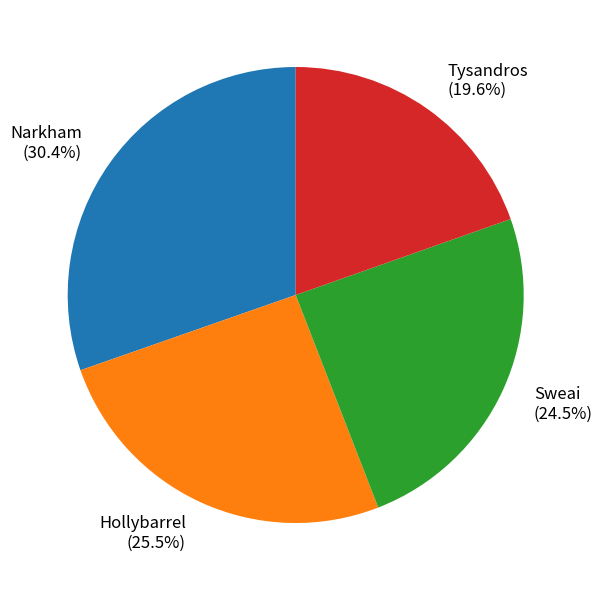

Is the sum of Sweai and Narkham greater than half?

Yes